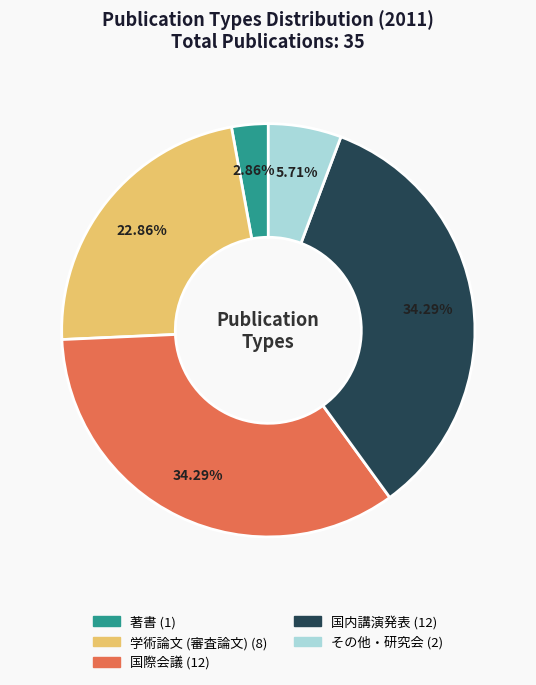

How many slices are in this pie chart?

5